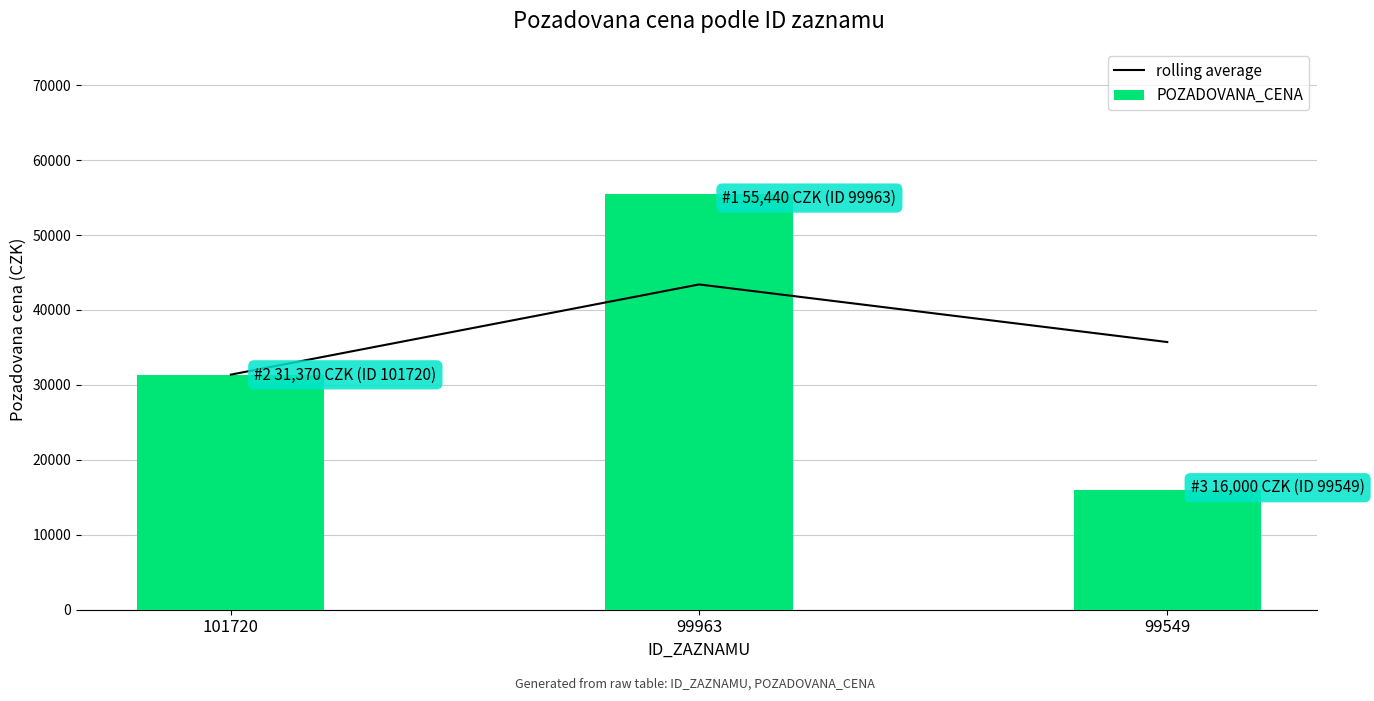

Reading left to right, extract all data points from this chart.

rolling average: 101720=31370	99963=43405	99549=35720
POZADOVANA_CENA: 101720=31370	99963=55440	99549=16000